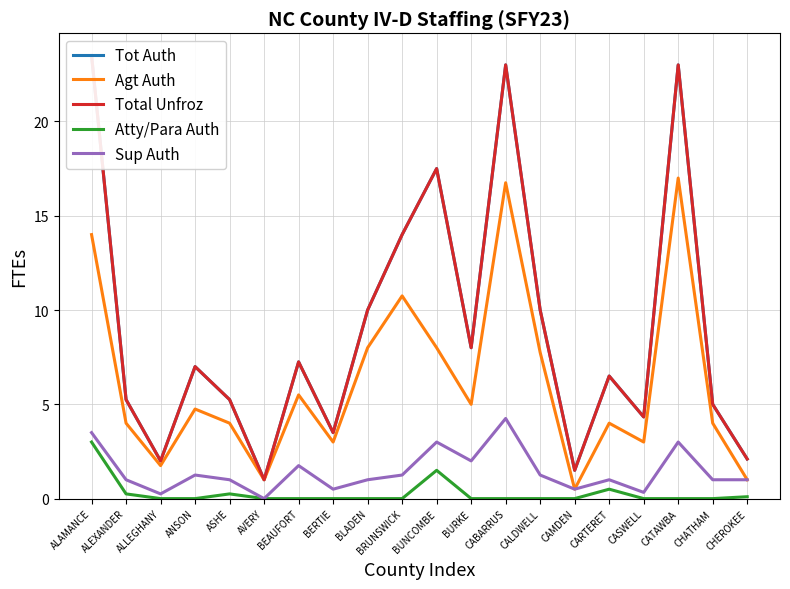

Rank the series at BERTIE from lowest to highest value.

Atty/Para Auth, Sup Auth, Agt Auth, Tot Auth, Total Unfroz